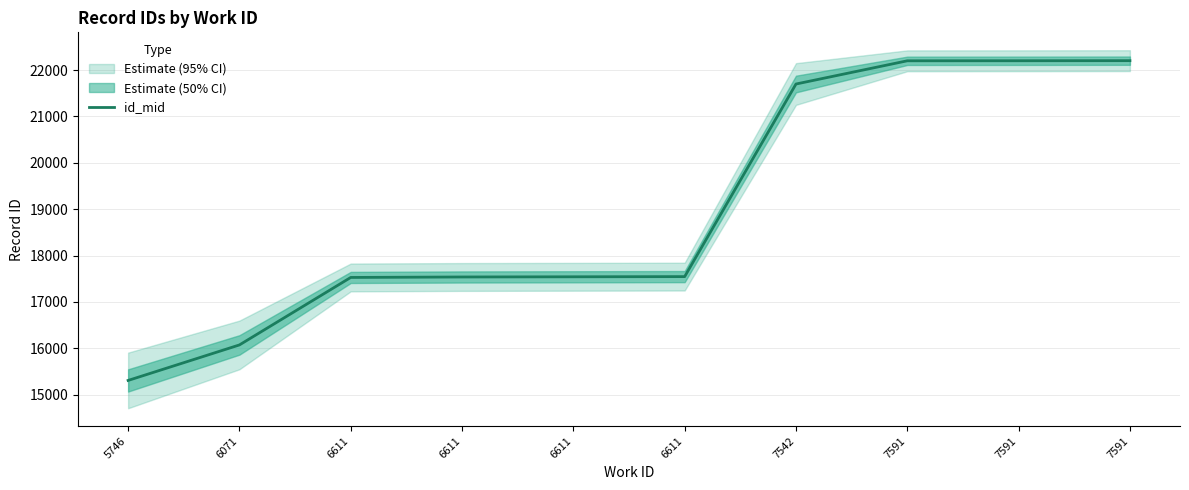

Rank the categories by value from highest to lowest.

7591, 7591, 7591, 7542, 6611, 6611, 6611, 6611, 6071, 5746